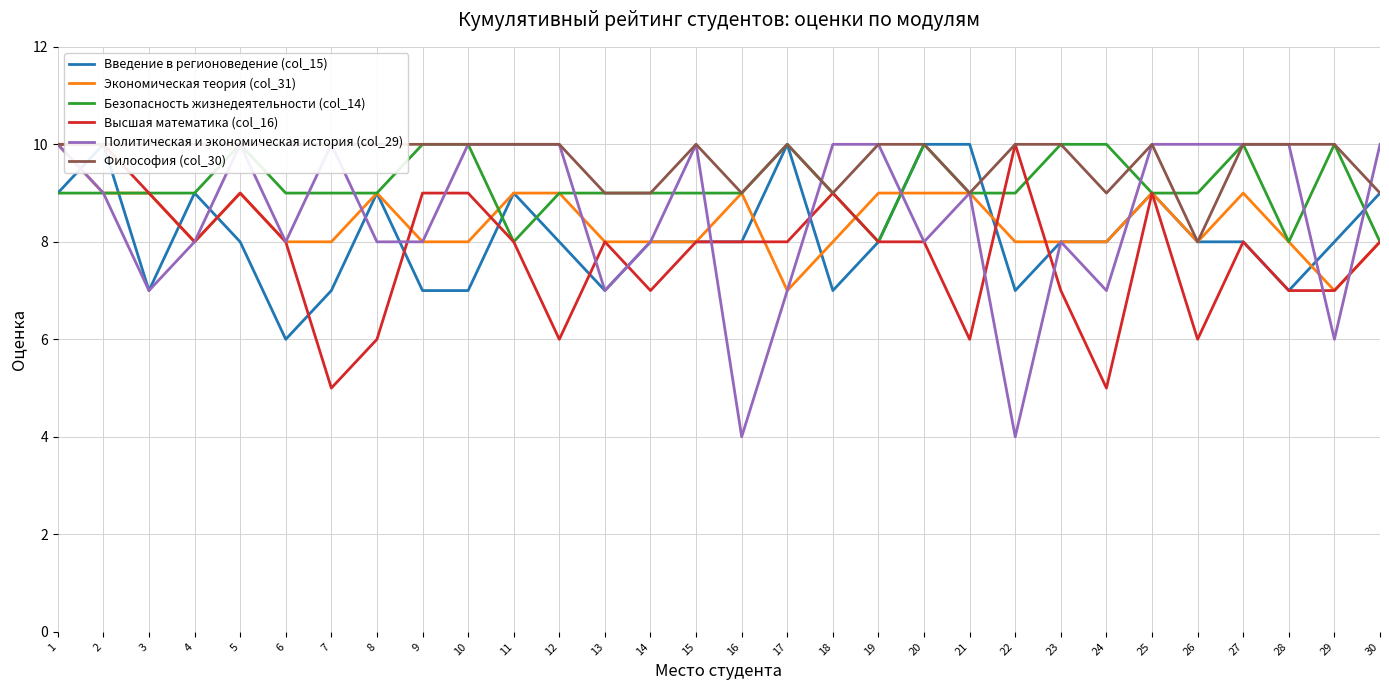

Reading left to right, transcribe all the data shown in this chart.

Введение в регионоведение (col_15): 1=9	2=10	3=7	4=9	5=8	6=6	7=7	8=9	9=7	10=7	11=9	12=8	13=7	14=8	15=8	16=8	17=10	18=7	19=8	20=10	21=10	22=7	23=8	24=8	25=9	26=8	27=8	28=7	29=8	30=9
Экономическая теория (col_31): 1=10	2=9	3=9	4=8	5=9	6=8	7=8	8=9	9=8	10=8	11=9	12=9	13=8	14=8	15=8	16=9	17=7	18=8	19=9	20=9	21=9	22=8	23=8	24=8	25=9	26=8	27=9	28=8	29=7	30=8
Безопасность жизнедеятельности (col_14): 1=9	2=9	3=9	4=9	5=10	6=9	7=9	8=9	9=10	10=10	11=8	12=9	13=9	14=9	15=9	16=9	17=10	18=9	19=8	20=10	21=9	22=9	23=10	24=10	25=9	26=9	27=10	28=8	29=10	30=8
Высшая математика (col_16): 1=10	2=10	3=9	4=8	5=9	6=8	7=5	8=6	9=9	10=9	11=8	12=6	13=8	14=7	15=8	16=8	17=8	18=9	19=8	20=8	21=6	22=10	23=7	24=5	25=9	26=6	27=8	28=7	29=7	30=8
Политическая и экономическая история (col_29): 1=10	2=9	3=7	4=8	5=10	6=8	7=10	8=8	9=8	10=10	11=10	12=10	13=7	14=8	15=10	16=4	17=7	18=10	19=10	20=8	21=9	22=4	23=8	24=7	25=10	26=10	27=10	28=10	29=6	30=10
Философия (col_30): 1=10	2=10	3=10	4=10	5=10	6=10	7=10	8=10	9=10	10=10	11=10	12=10	13=9	14=9	15=10	16=9	17=10	18=9	19=10	20=10	21=9	22=10	23=10	24=9	25=10	26=8	27=10	28=10	29=10	30=9